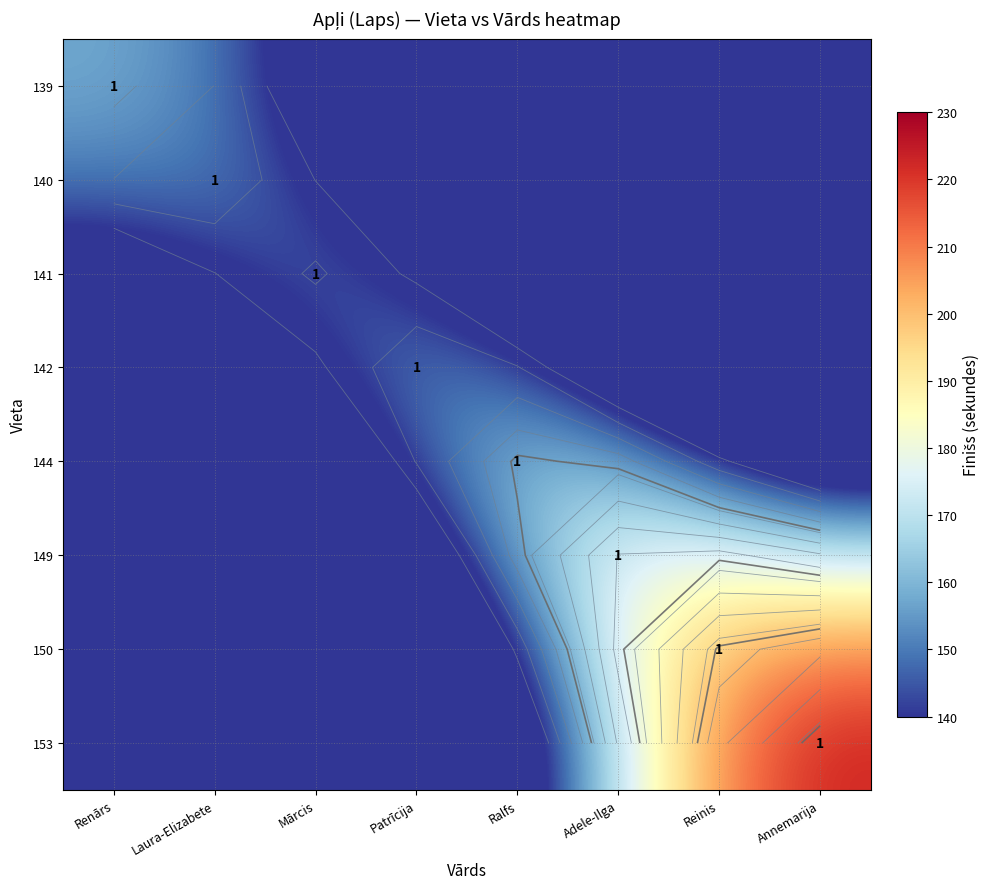

How many series are shown in this chart?

8